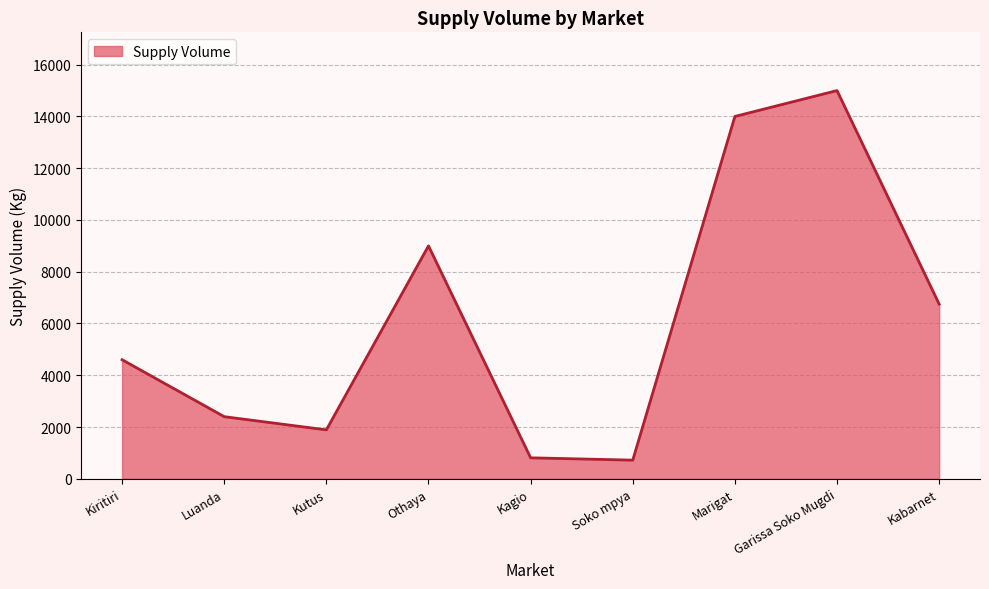

At which label is the value closest to 7860?

Kabarnet